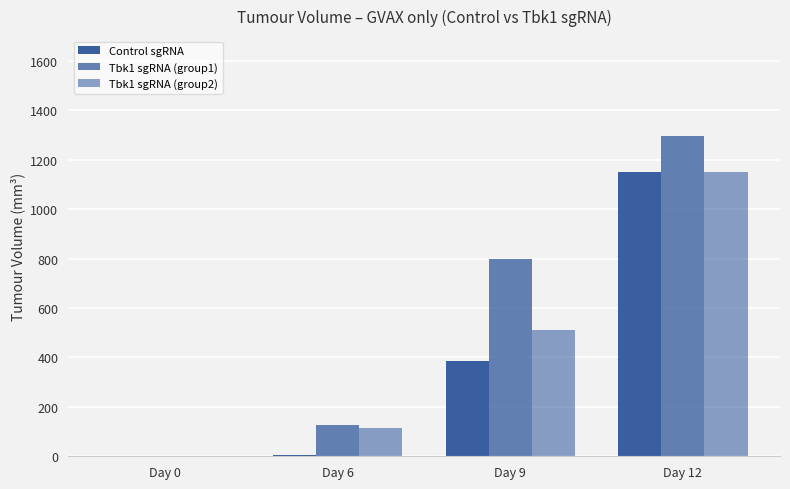

Count the number of categories in the chart.

4